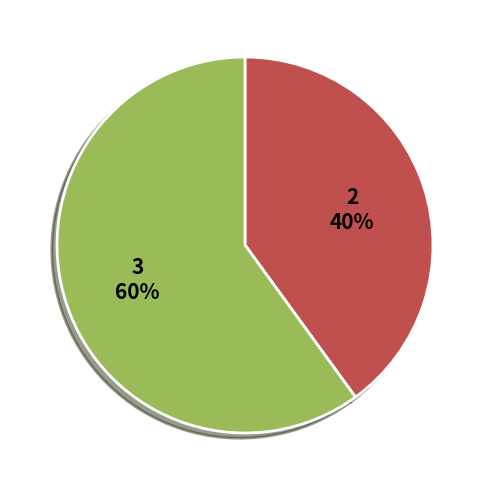

To the nearest percent, what is the difference between the largest and smallest slice percentages?

20%